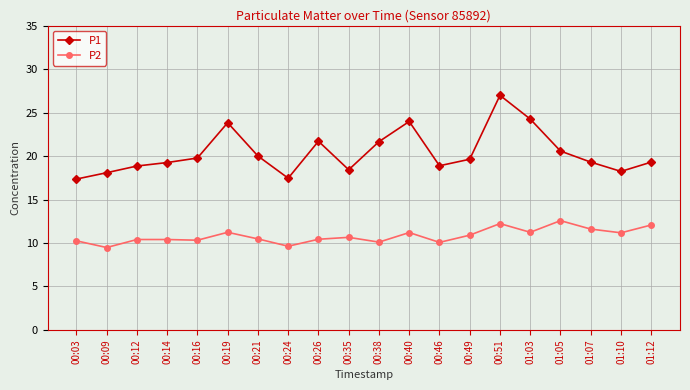

At which label does P2 first exceed 10?

00:03